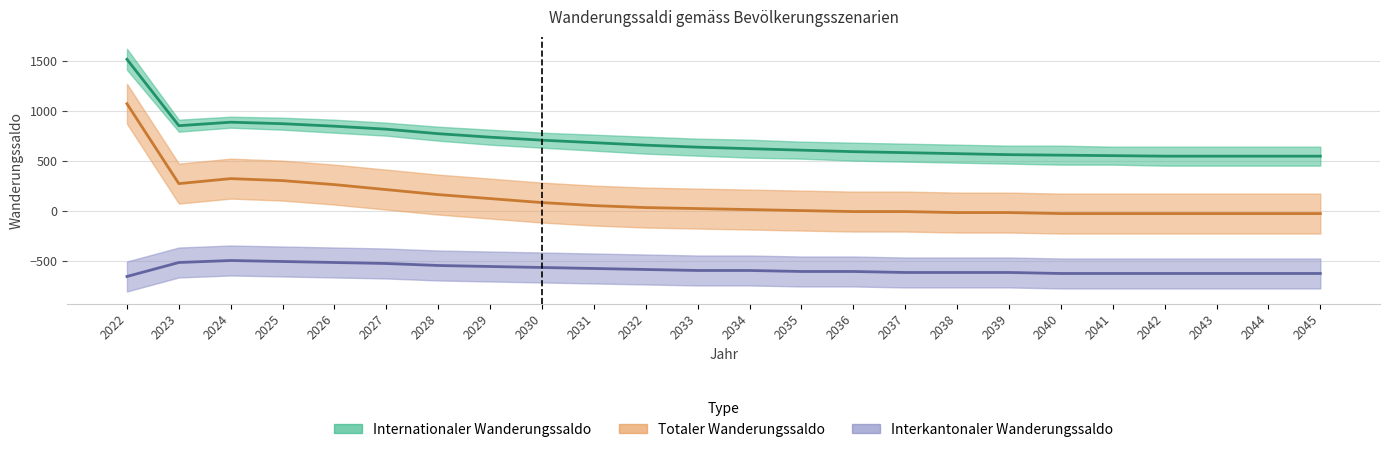

How many positive values does the Internationaler Wanderungssaldo (Ausländer) series have?

13